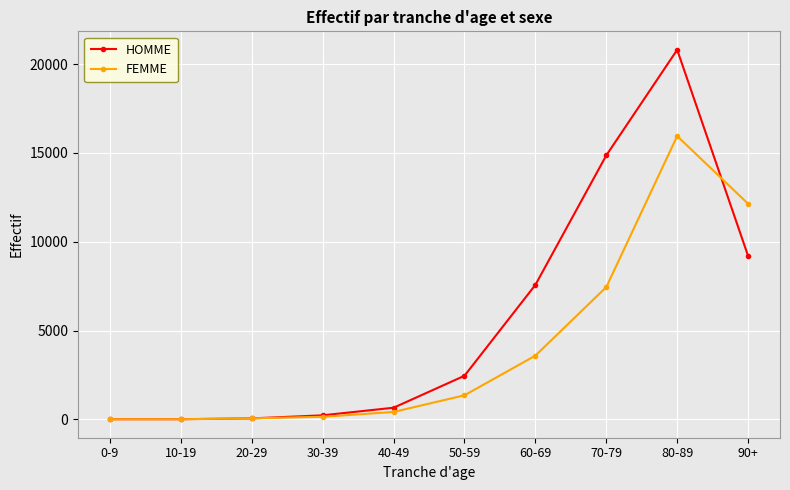

What is the greatest value displayed?

20811